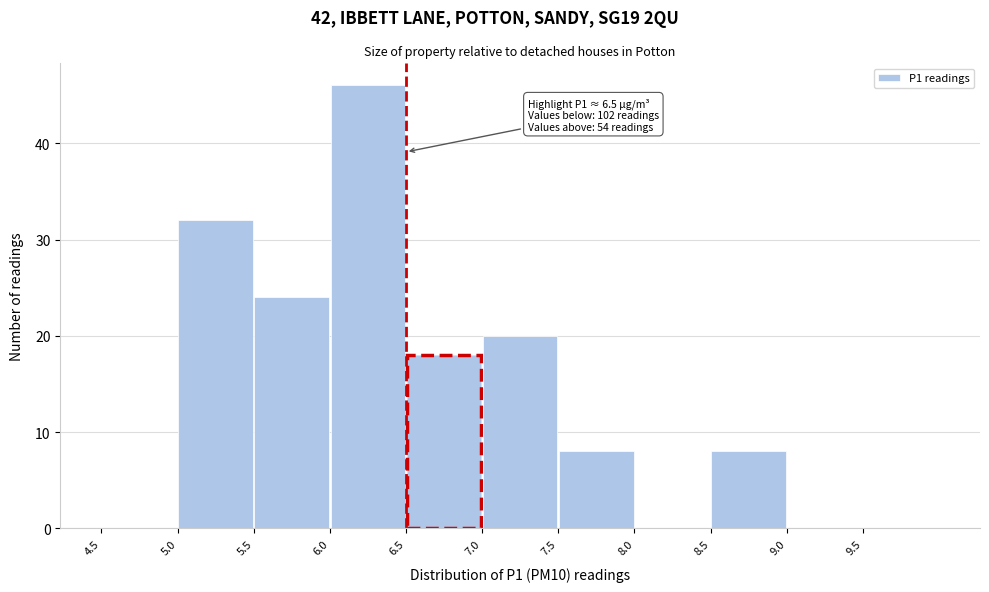

Over which range of the x-axis is the bar tallest?

6.0 to 6.5